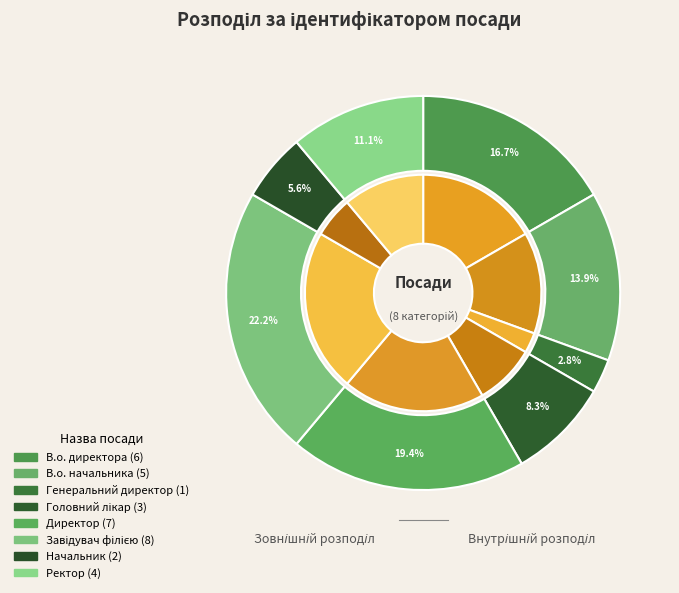

Does Директор represent more than half of the total?

No